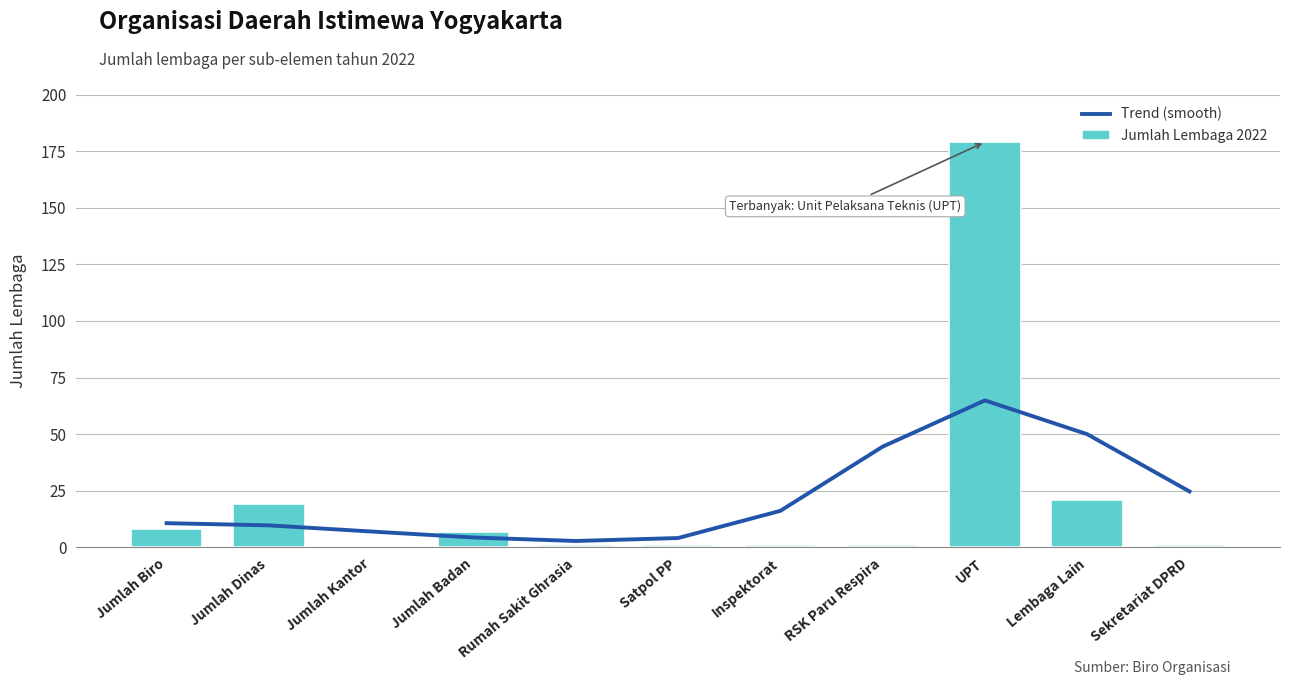

True or false: Trend (smooth) has a value of 7.0 at Jumlah Kantor.

True